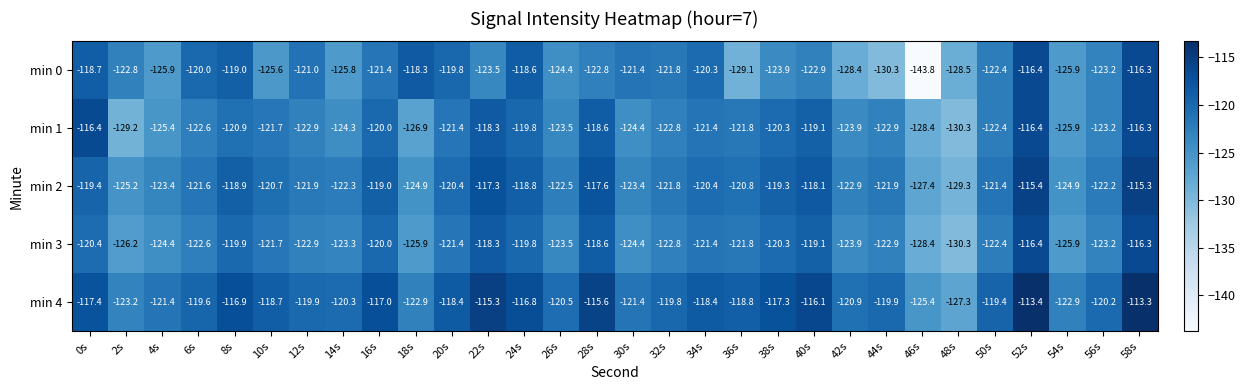

What is the maximum value shown in the chart?

-113.3